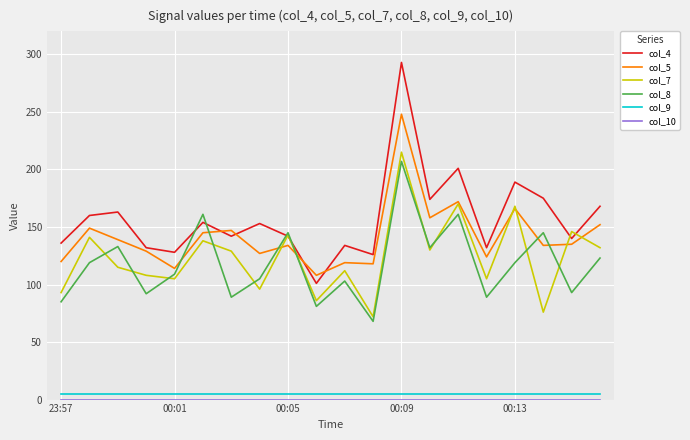

Which series has the widest spread of values?

col_4